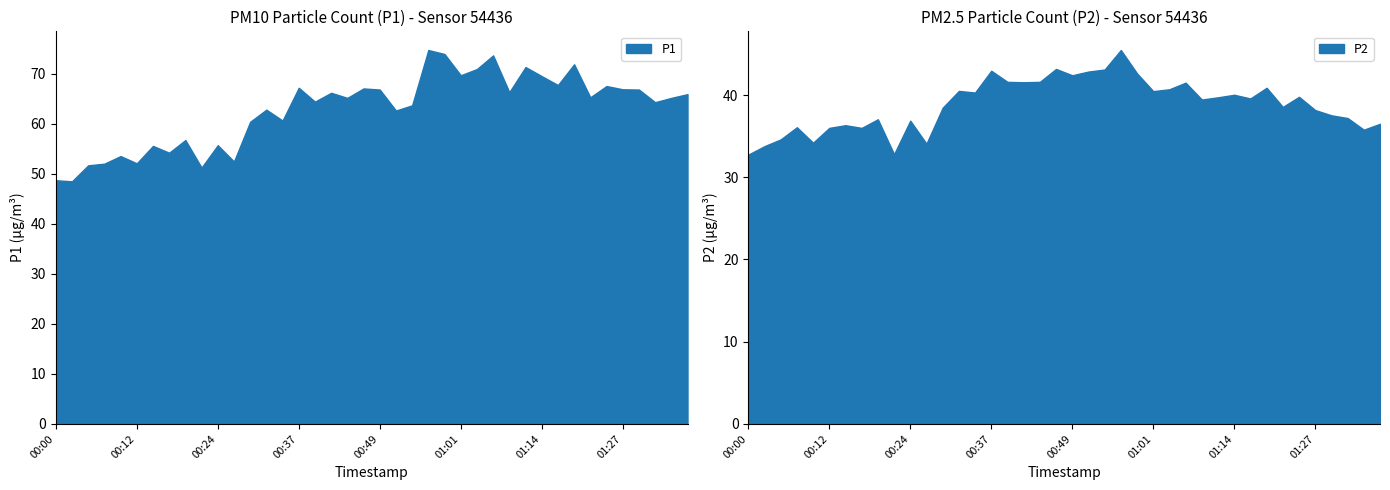

Rank the categories by P1 value from lowest to highest.

00:02, 00:00, 00:22, 00:05, 00:07, 00:12, 00:27, 00:10, 00:17, 00:15, 00:24, 00:19, 00:29, 00:34, 00:51, 00:32, 00:54, 01:32, 00:39, 00:44, 01:34, 01:22, 01:37, 00:41, 01:09, 00:49, 01:29, 01:27, 00:46, 00:37, 01:24, 01:17, 01:14, 01:01, 01:04, 01:12, 01:19, 01:06, 00:59, 00:56